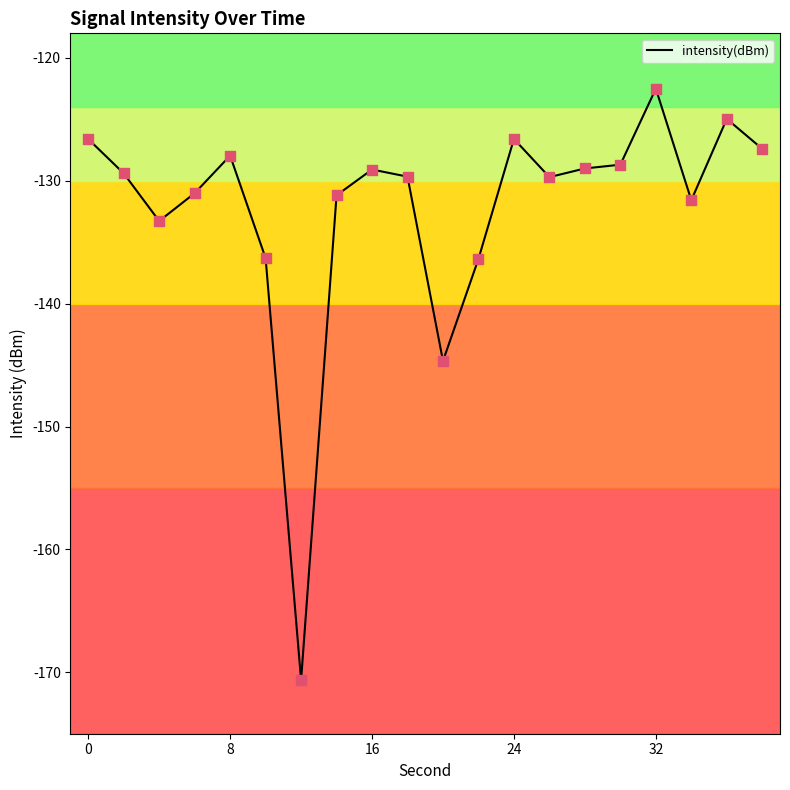

What is the maximum value shown in the chart?

-122.5